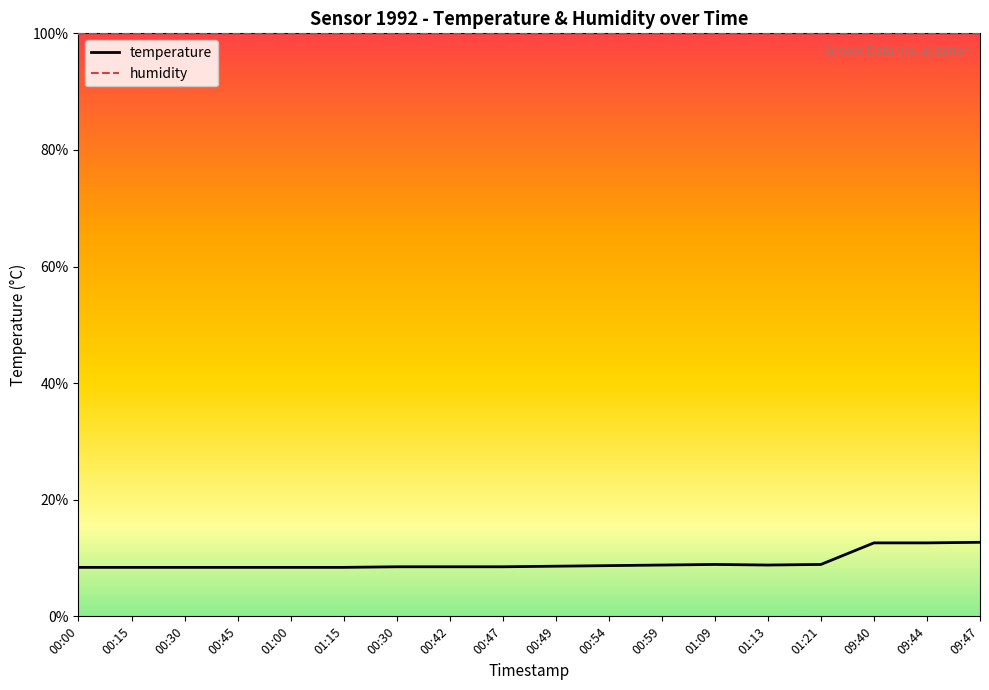

Is this an area chart (filled region under the line)?

No